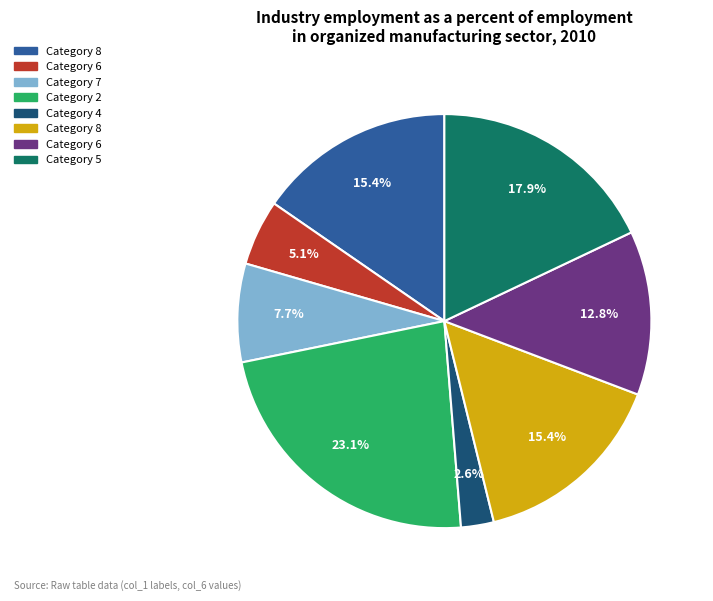

How many slices are in this pie chart?

8